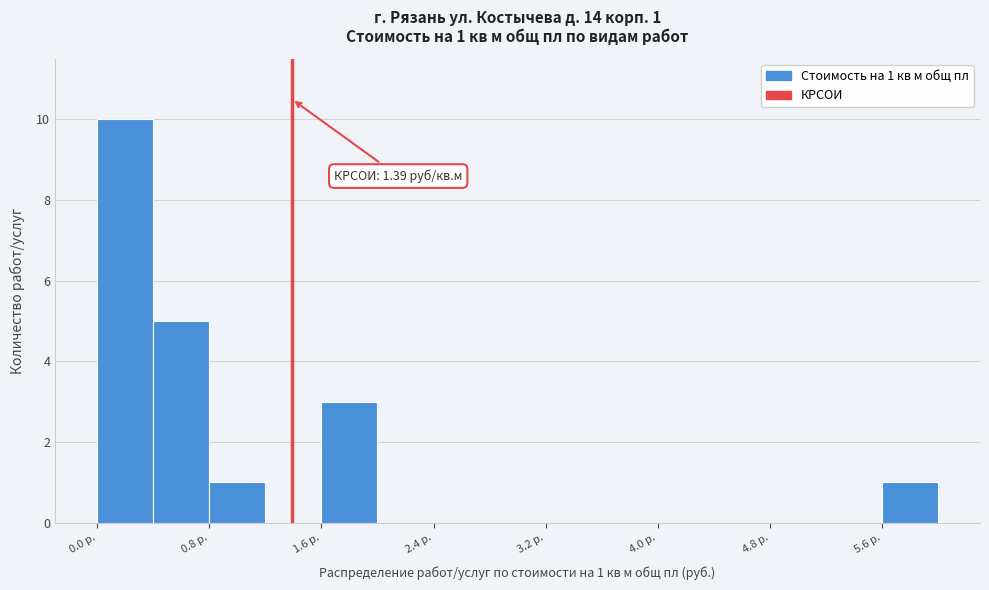

Which range on the x-axis has the tallest bar?

0.0 to 0.4